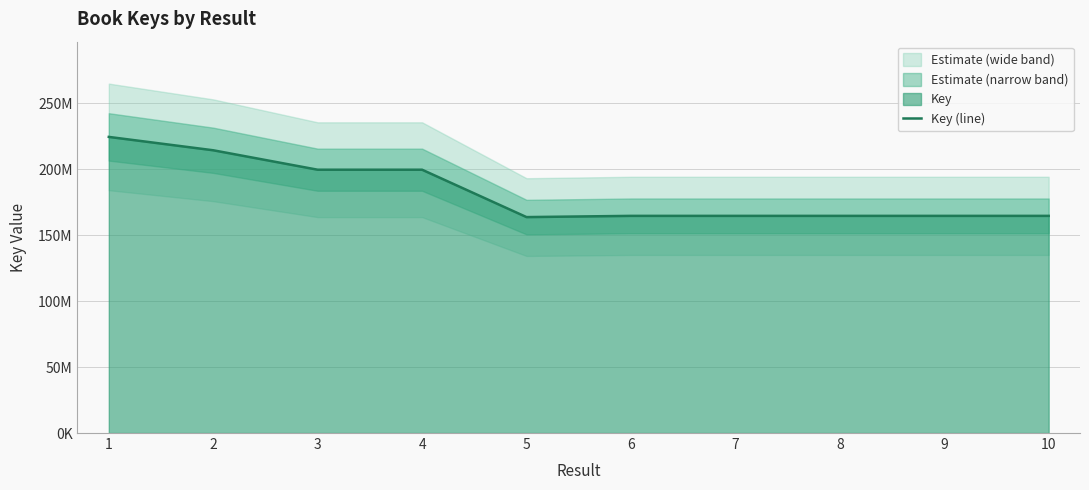

List the labels in order of value, smallest first.

5, 8, 10, 6, 9, 7, 4, 3, 2, 1